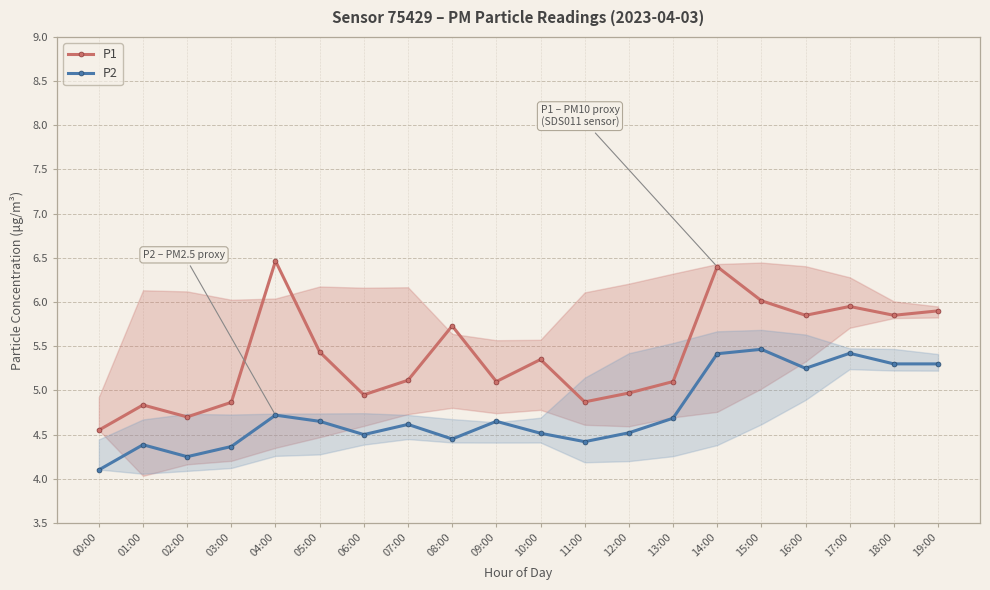

Which category has the highest value in the P2 series?

15:00